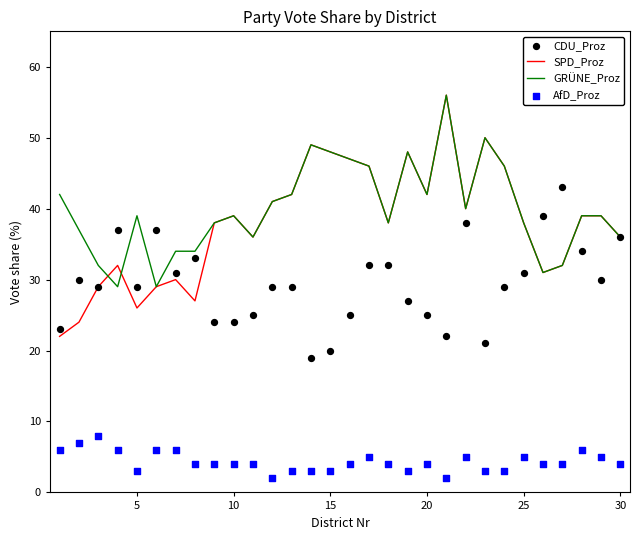

What are all the series names shown in the legend?

SPD_Proz, GRÜNE_Proz, CDU_Proz, AfD_Proz